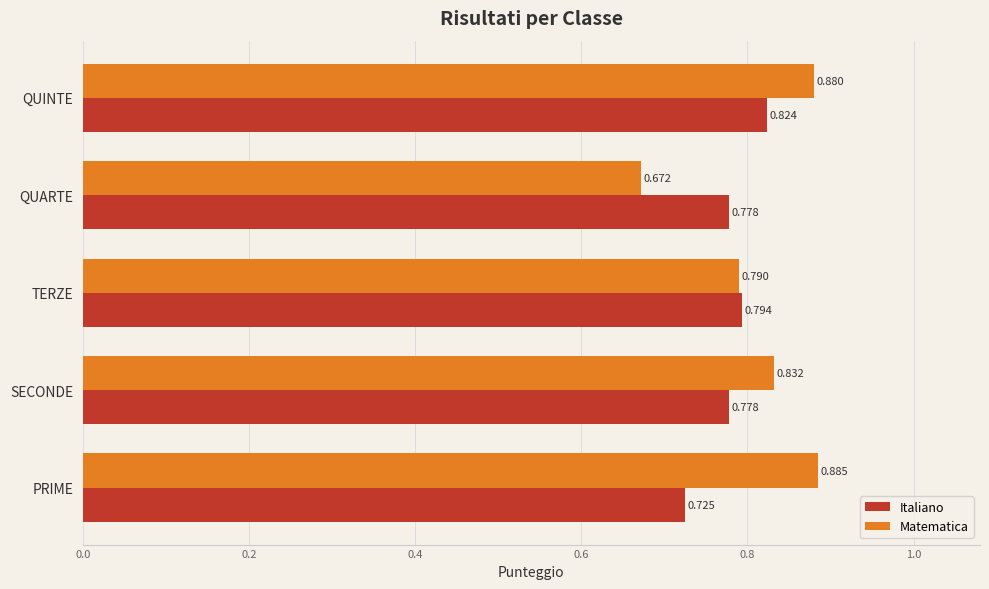

Where is Matematica nearest to the value 0?

QUARTE